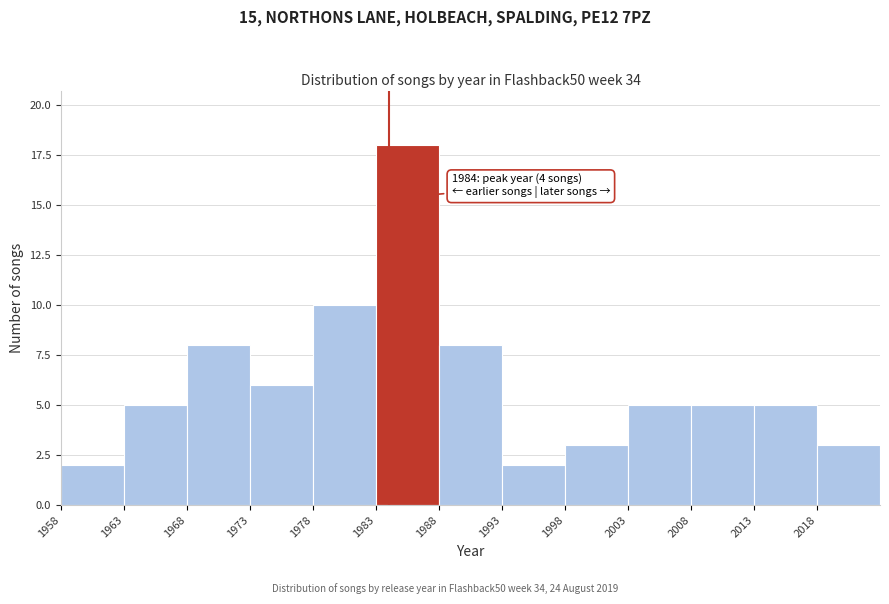

Over which range of the x-axis is the bar tallest?

1983 to 1988